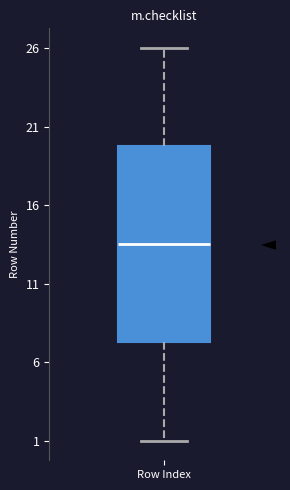

Where is the lower edge of the box for Row Index on the y-axis? The values are not printed on the chart, so give them approximately, as read against the axis.

7.5